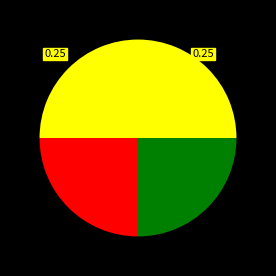

How many segments does this pie chart have?

4